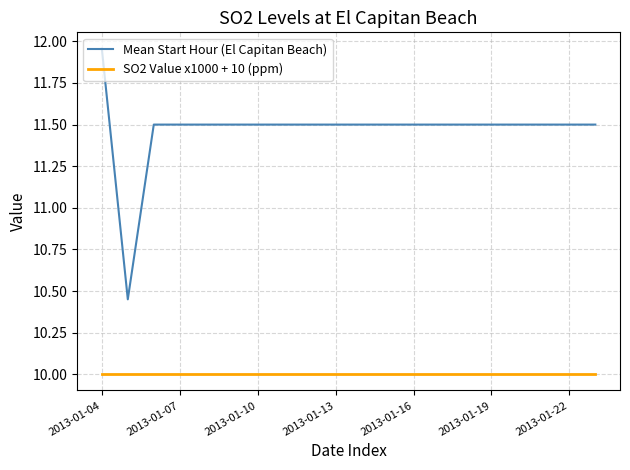

Which series has the largest range (max minus min)?

Mean Start Hour (El Capitan Beach)